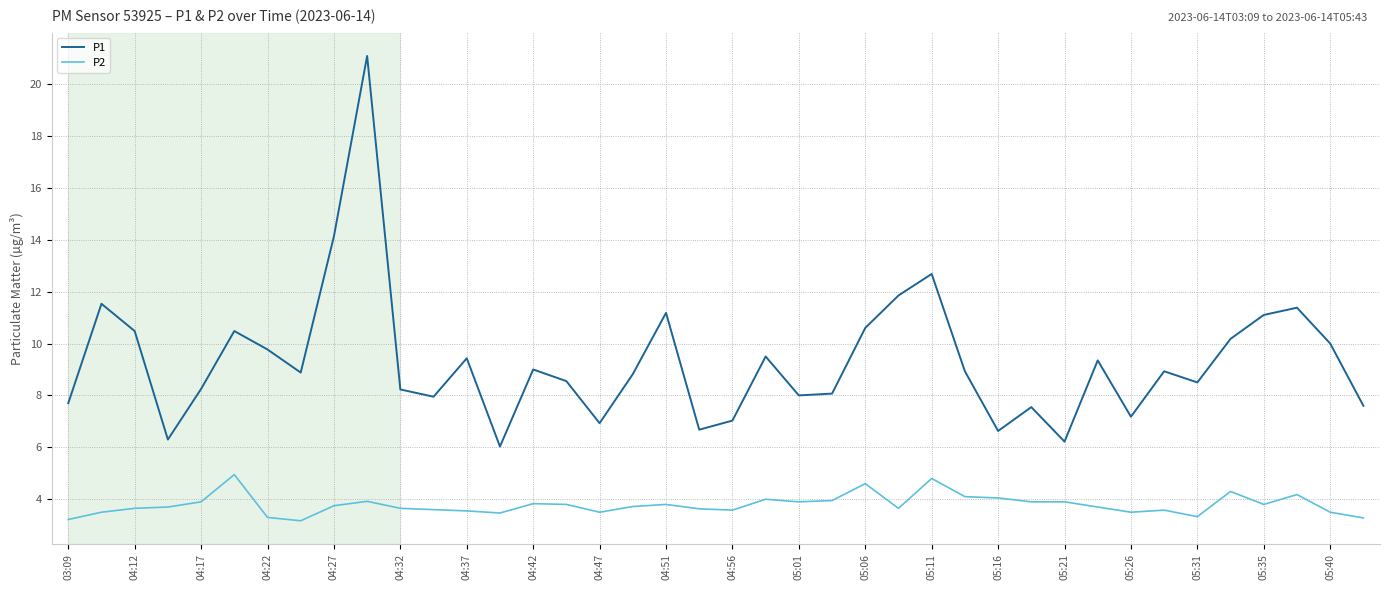

True or false: P2 and P1 cross at least once.

False